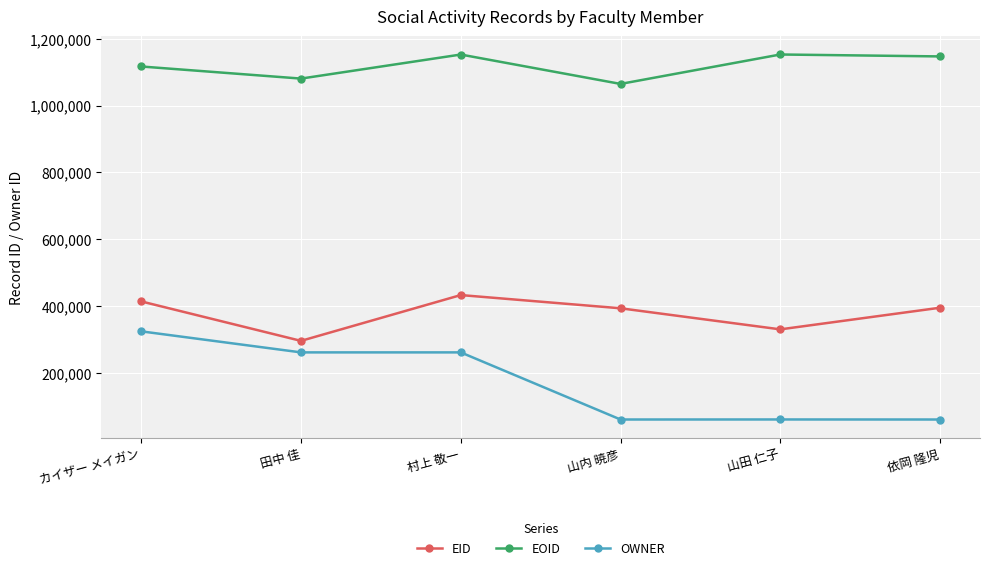

Which series has the largest total across all categories?

EOID